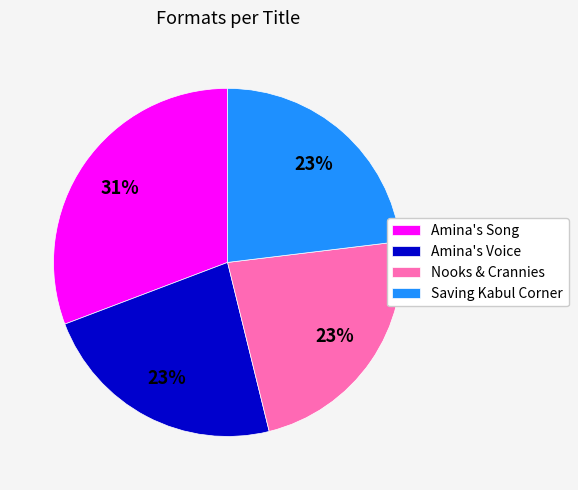

Is there any slice that represents more than half of the pie?

No